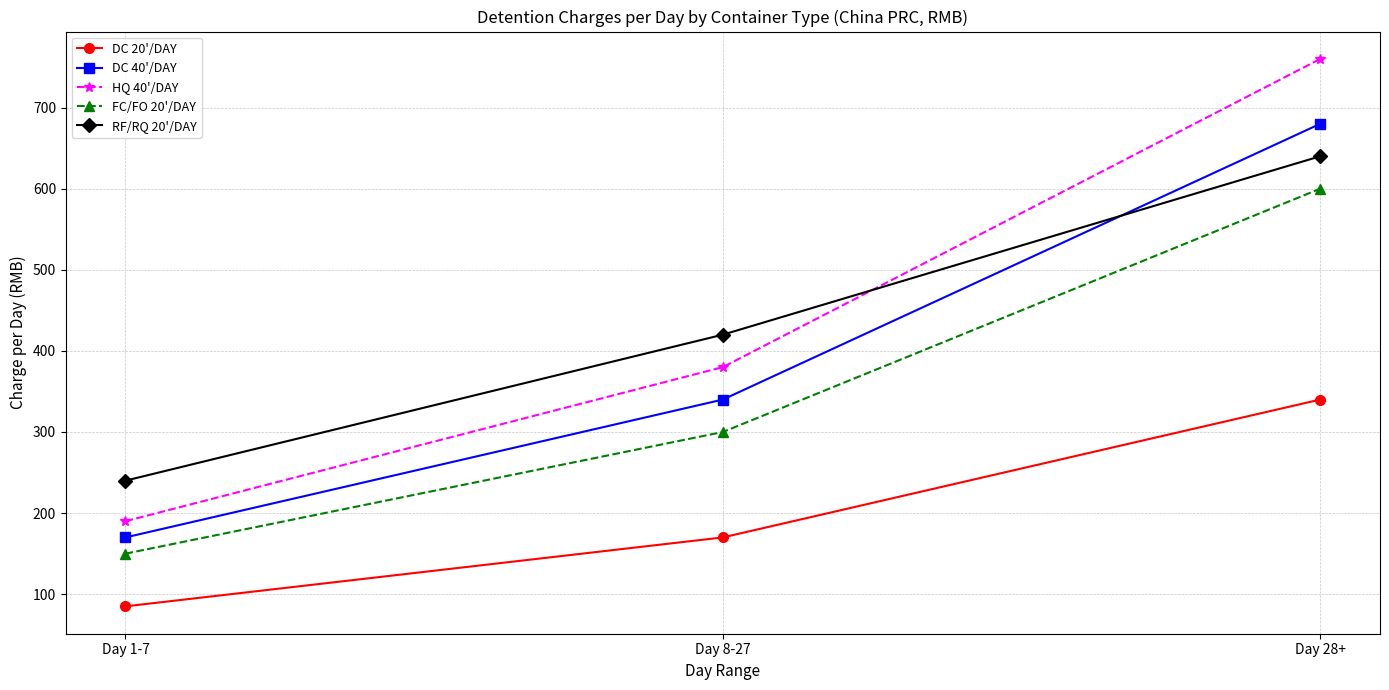

What is the average value of the FC/FO 20'/DAY series?

350